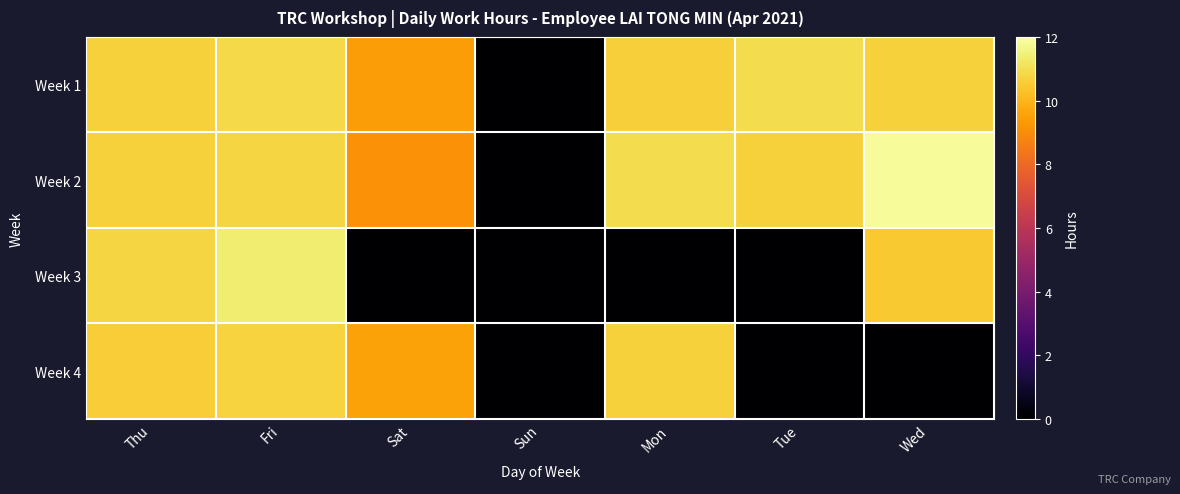

Between Mon and Sun, which is larger?

Mon